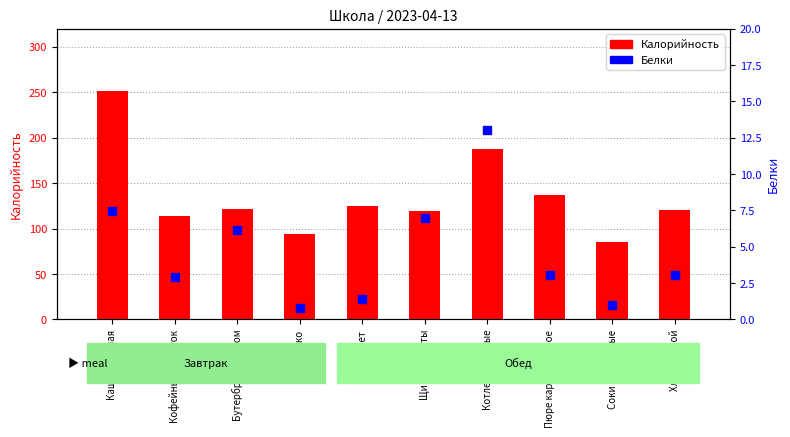

Which series has the largest total across all categories?

Калорийность